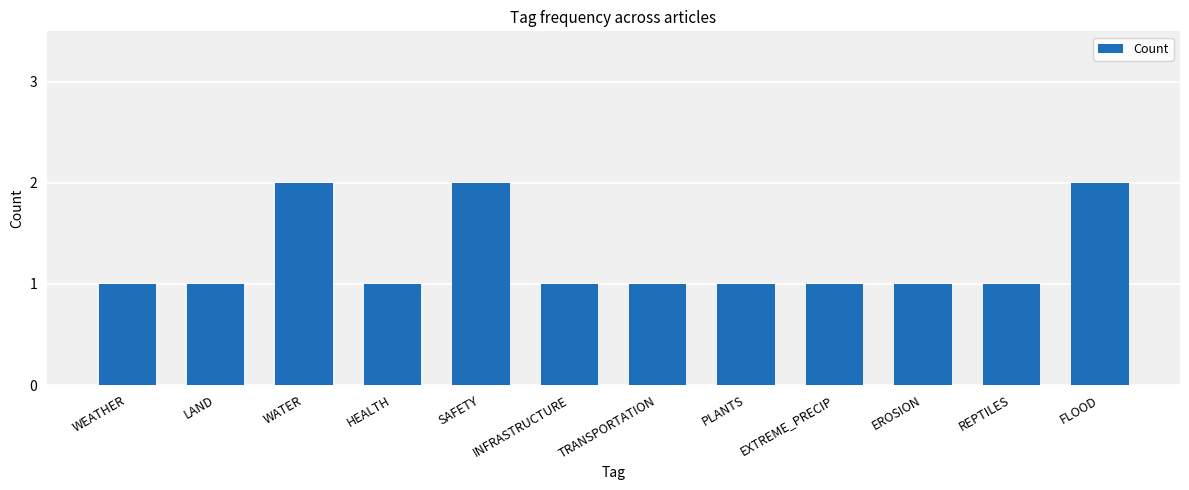

Reading right to left, extract all data points from this chart.

2	1	1	1	1	1	1	2	1	2	1	1